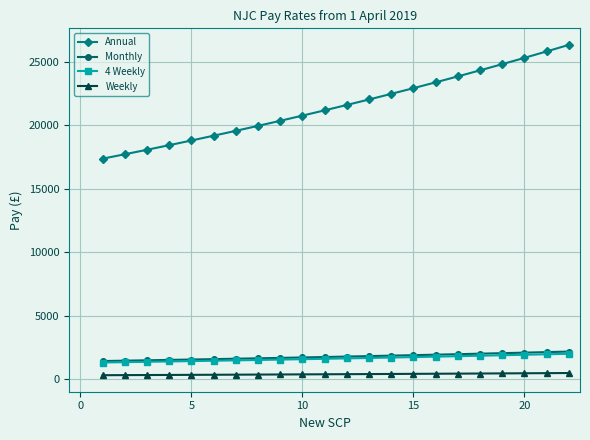

True or false: Monthly and Annual intersect in this chart.

False